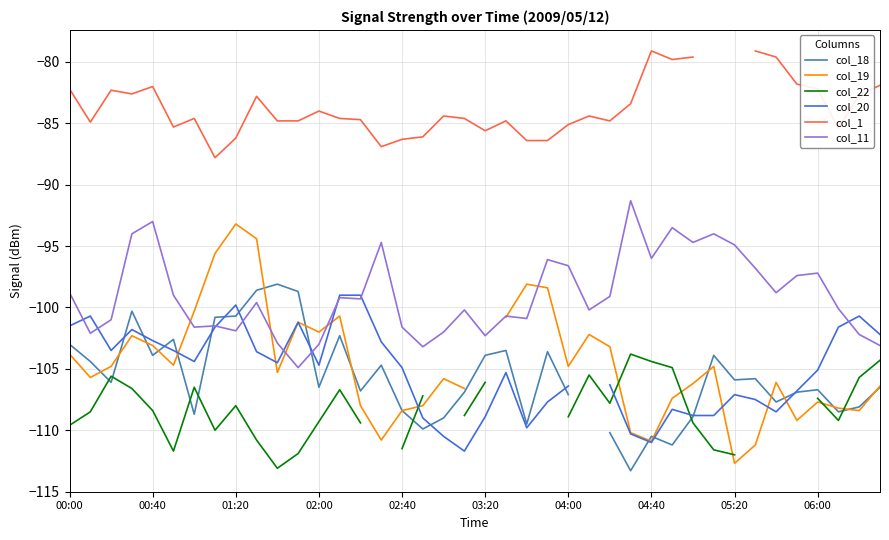

The value of col_22 at 31 is -69.9. True or false?

False